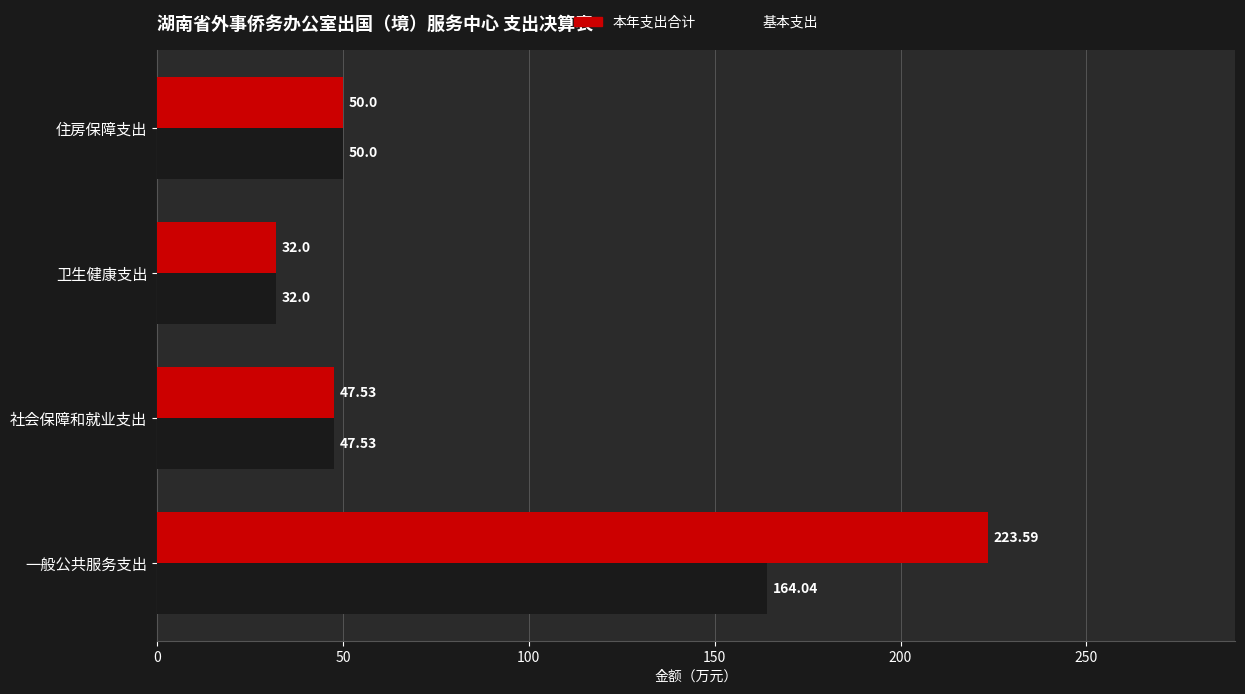

Which series has the largest total across all categories?

本年支出合计